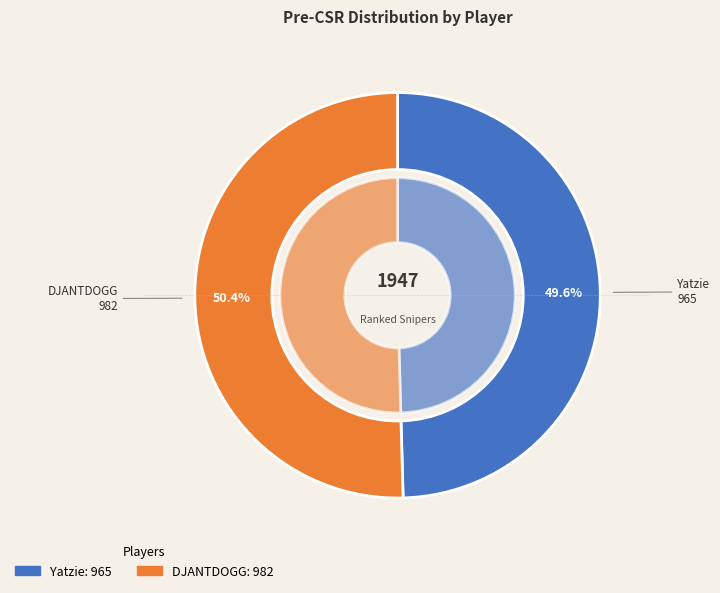

Rank the categories by value from highest to lowest.

DJANTDOGG, Yatzie